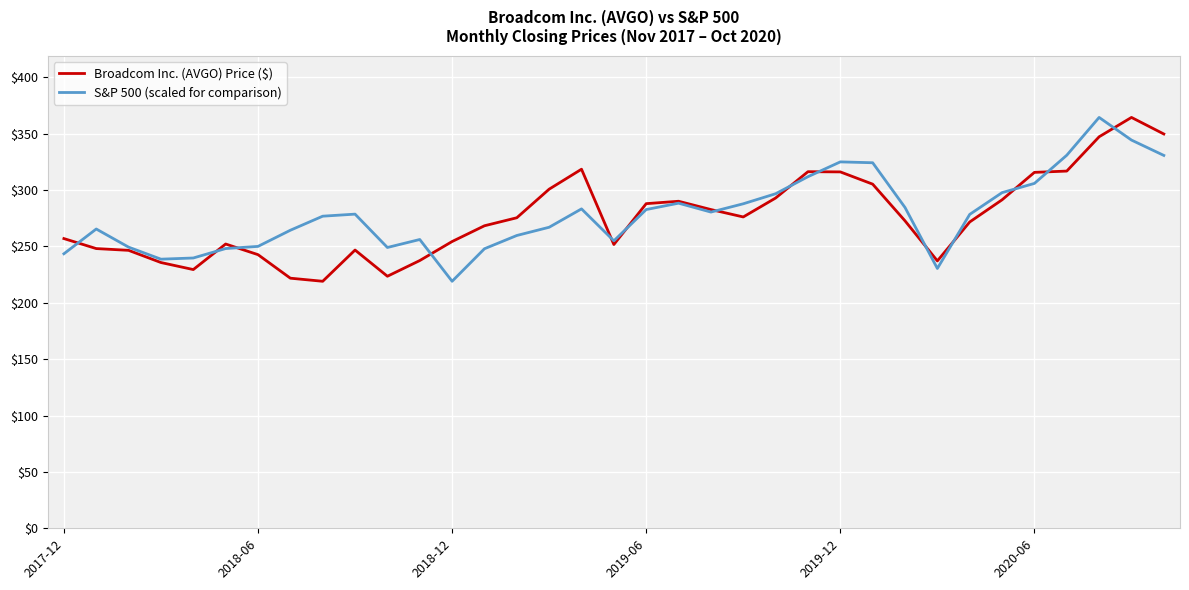

What is the maximum value for Broadcom Inc. (AVGO) Price ($)?

364.3